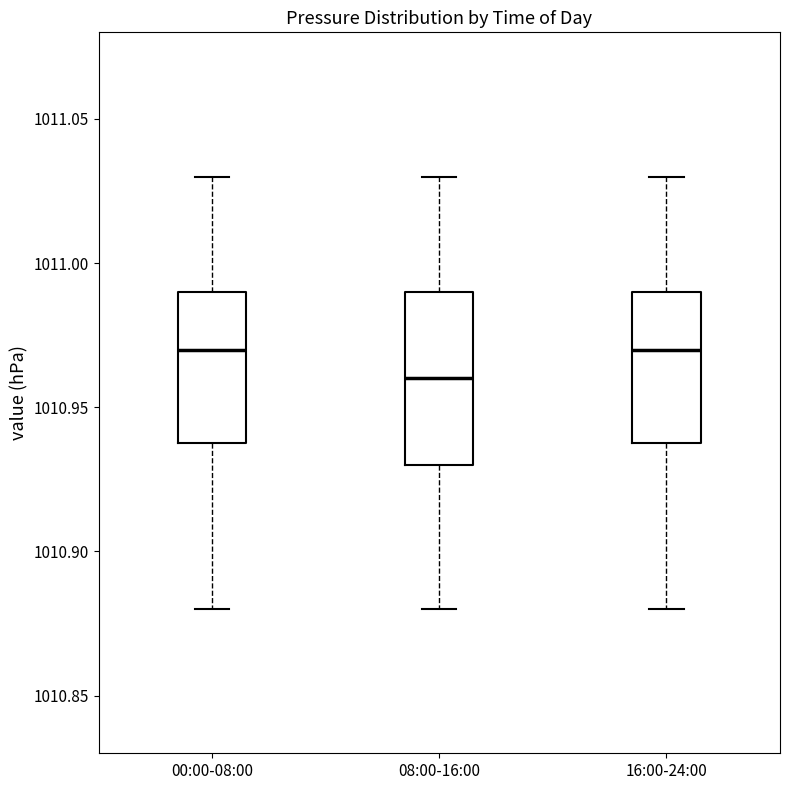

Reading left to right, transcribe this box plot: for each box, give where its median line is, the range the box spans, and where its two whiskers end, as read against the y-axis. The values are not printed on the chart, so give them approximately, as read against the axis.

00:00-08:00: median 1010.97, box 1010.94 to 1010.99, whiskers 1010.88 to 1011.03
08:00-16:00: median 1010.96, box 1010.93 to 1010.99, whiskers 1010.88 to 1011.03
16:00-24:00: median 1010.97, box 1010.94 to 1010.99, whiskers 1010.88 to 1011.03